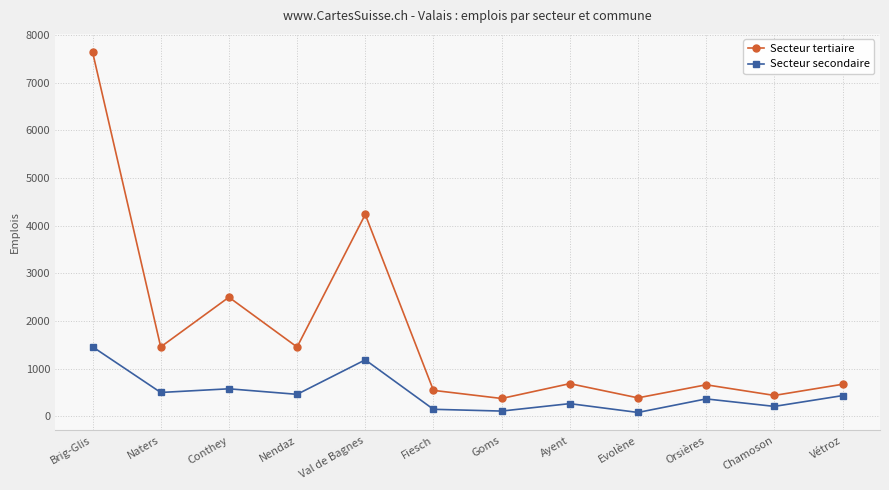

The value of Secteur tertiaire at Conthey is 656. True or false?

False